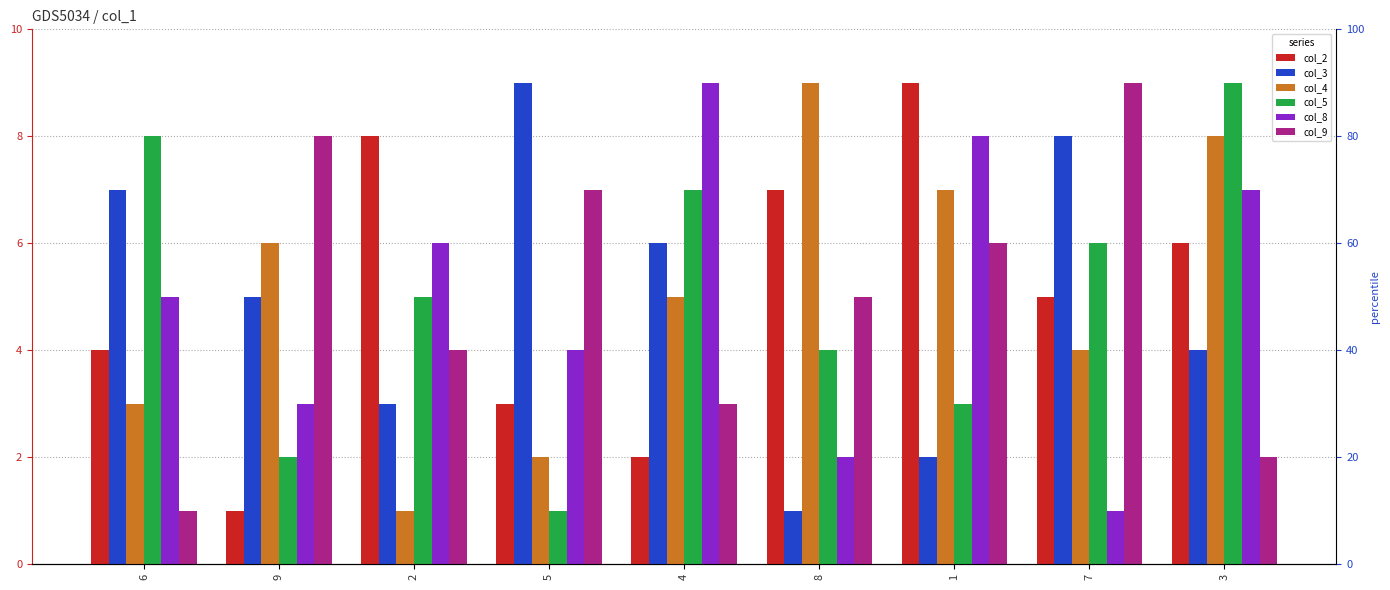

Which category has the lowest value in the col_5 series?

5